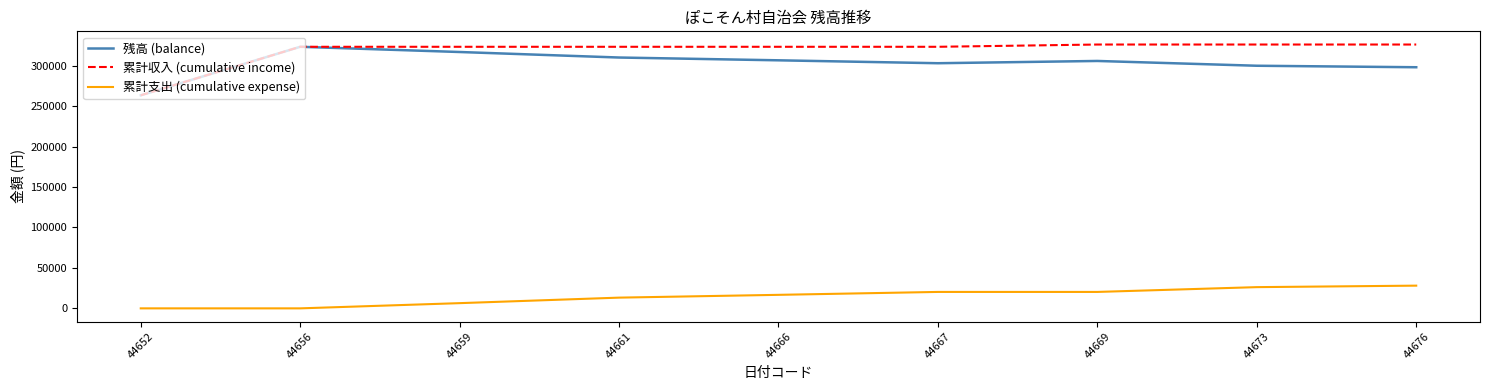

The 残高 (balance) series shows 306700 at 44666. True or false?

True